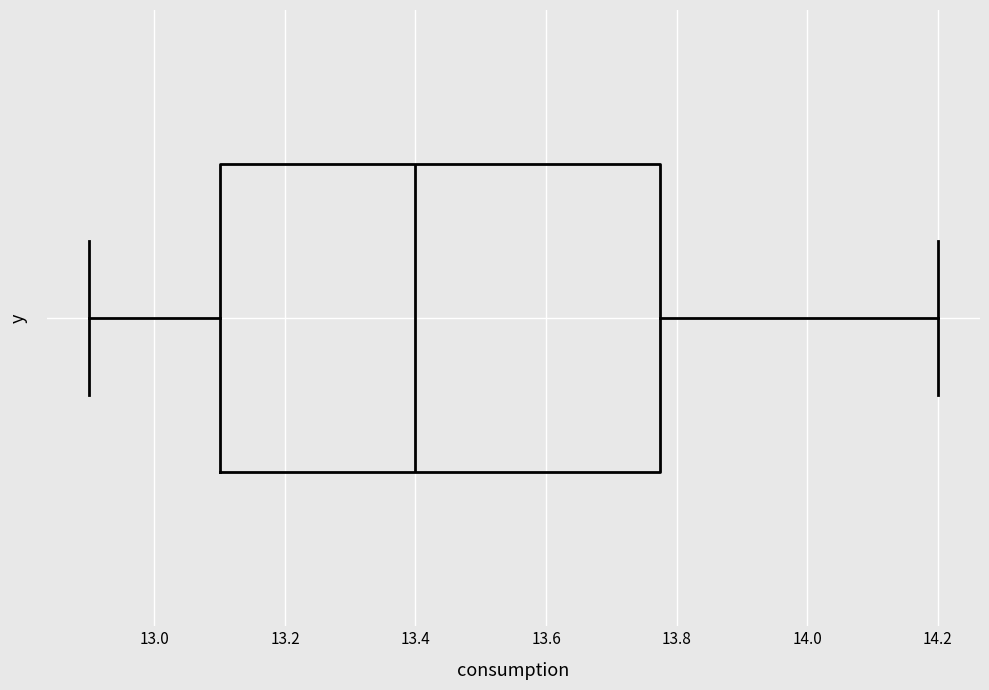

Transcribe this box plot: give where the median line is, the range the box spans, and where the two whiskers end, as read against the x-axis. The values are not printed on the chart, so give them approximately, as read against the axis.

median 13.40, box 13.10 to 13.78, whiskers 12.90 to 14.20